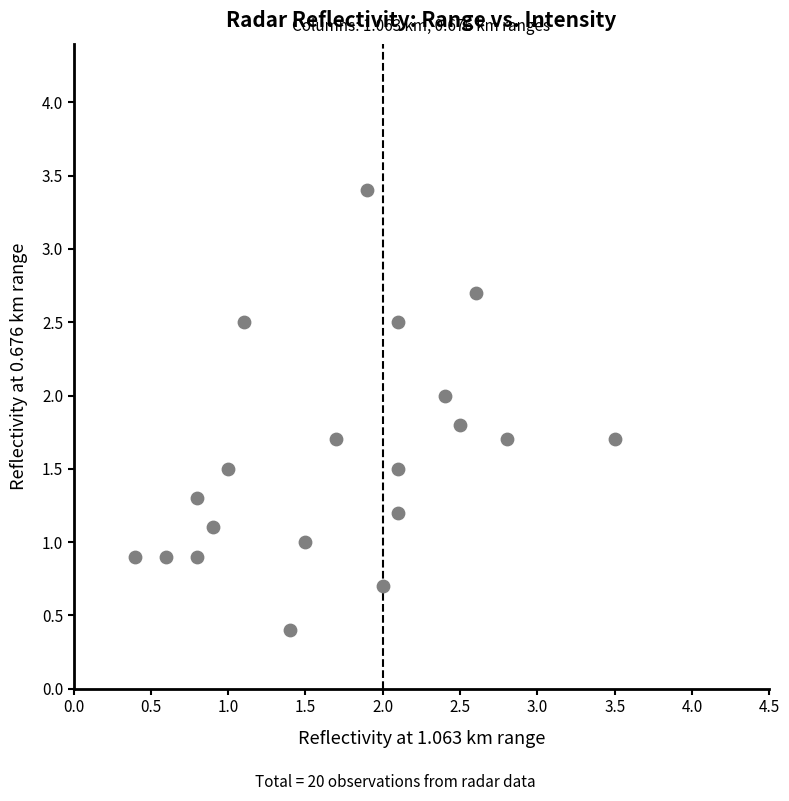

What is the range of X values (max minus min)?

3.1